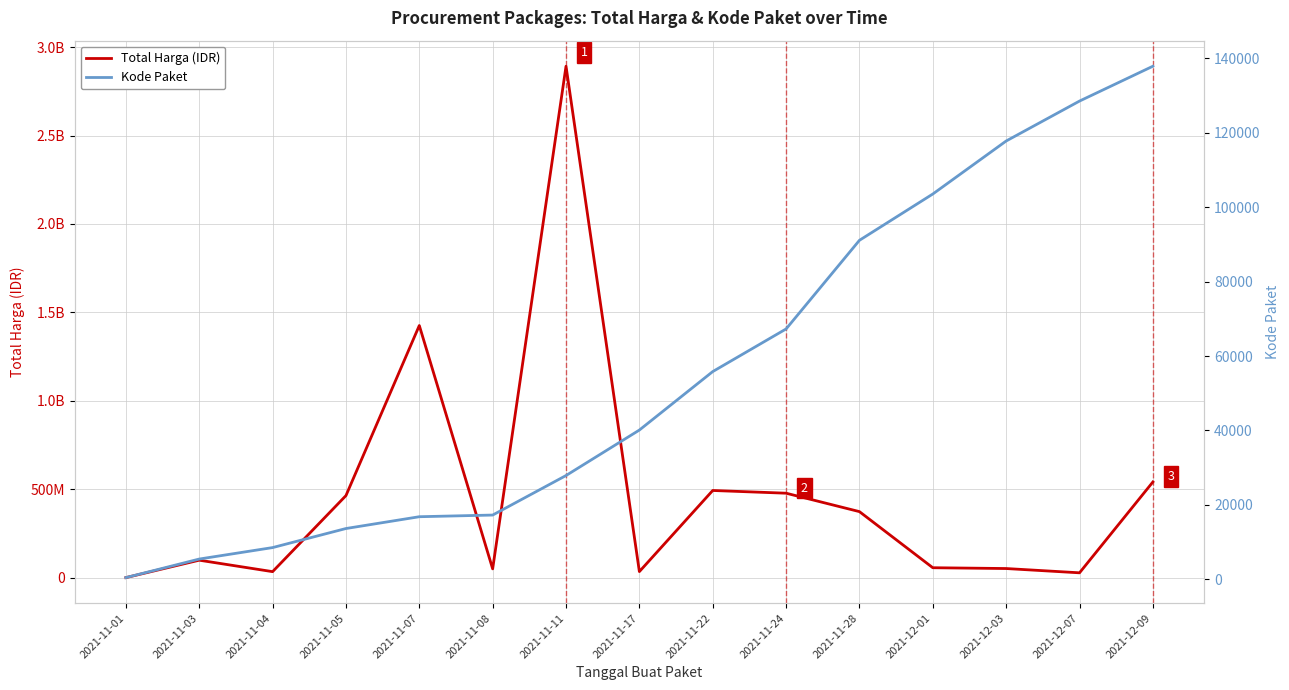

What is the difference between the second highest and minimum values in the Kode Paket series?

128052